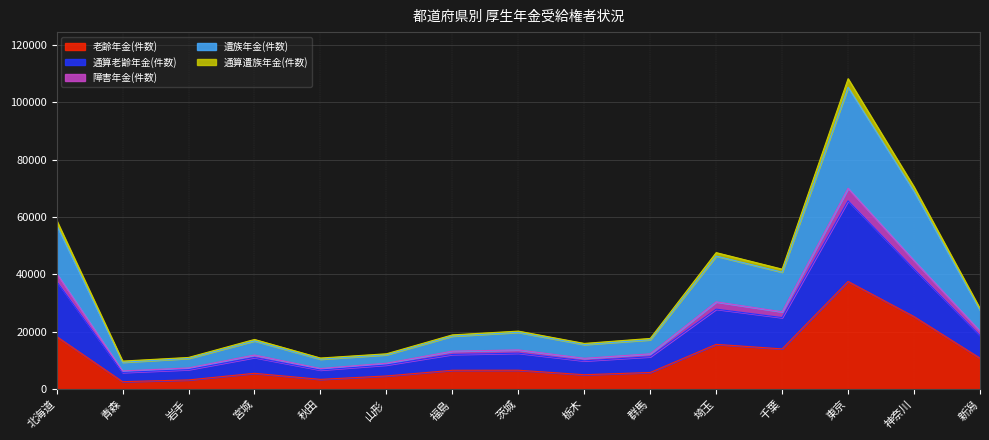

The value of 老齢年金(件数) at 青森 is 2642. True or false?

True